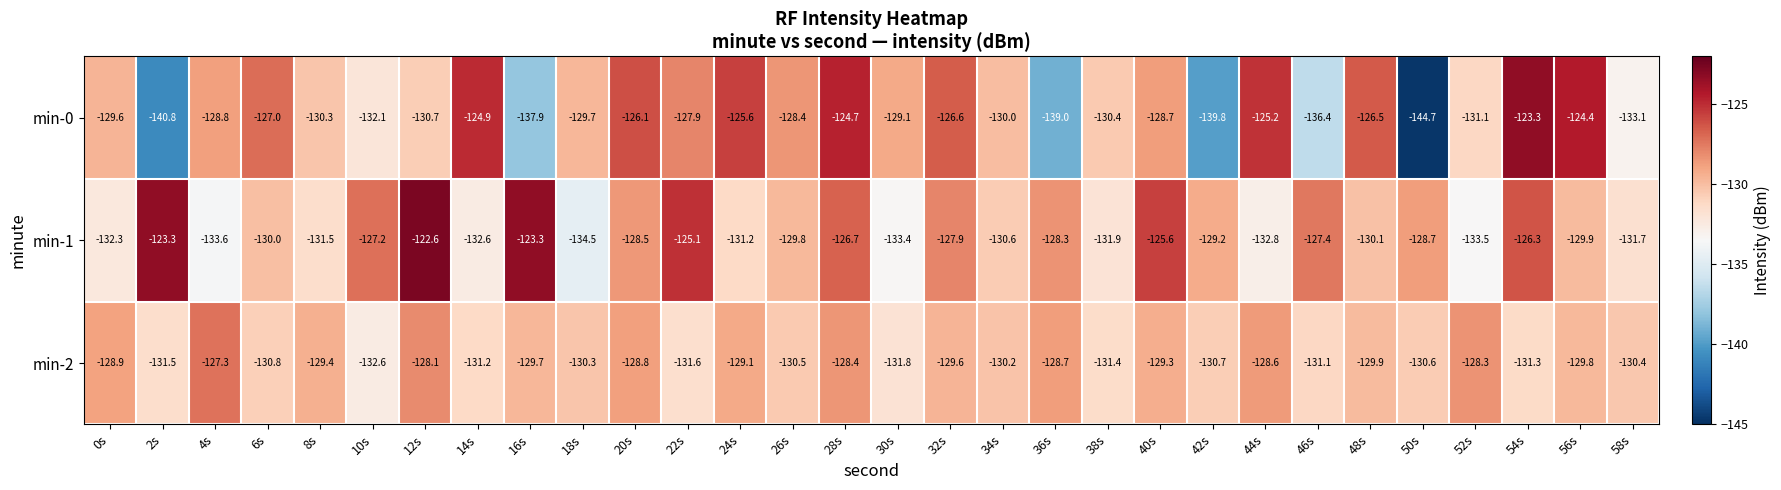

List the series in order of their peak value, lowest first.

min-2, min-0, min-1